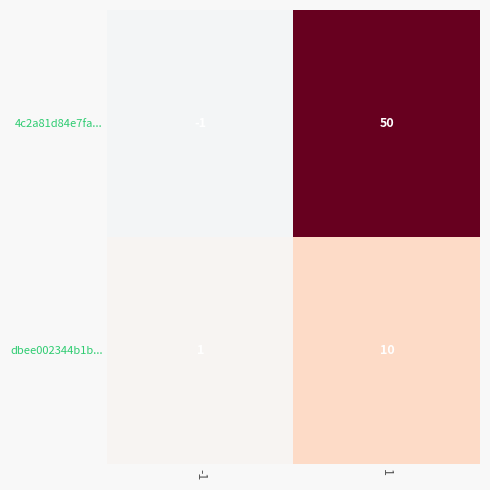

What is the sum of all dbee002344b1b... values?

11